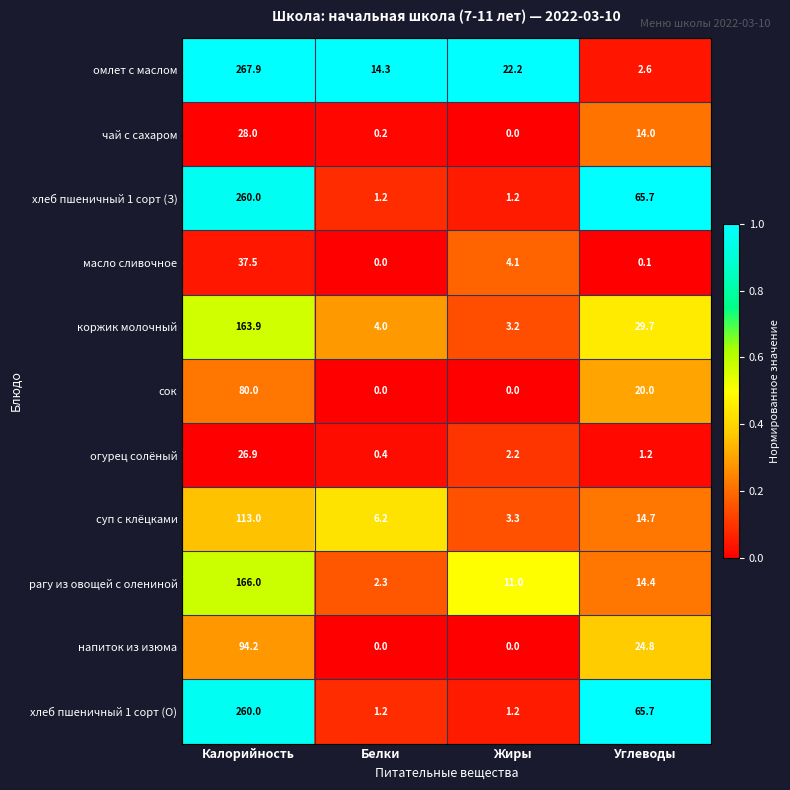

At which category does the chart reach its peak across all series?

Калорийность